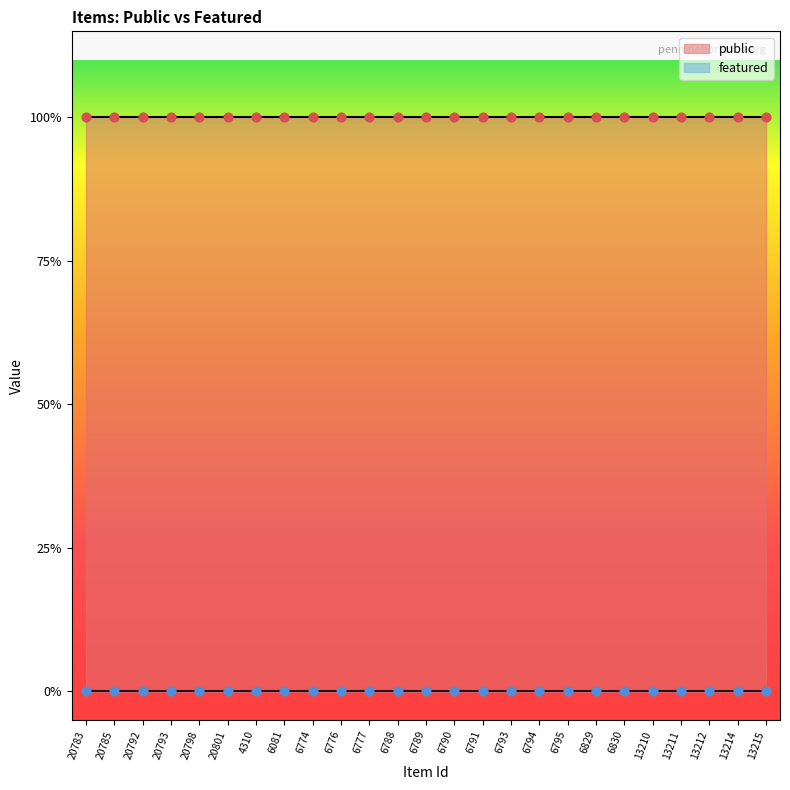

Which series reaches the minimum Y coordinate?

featured